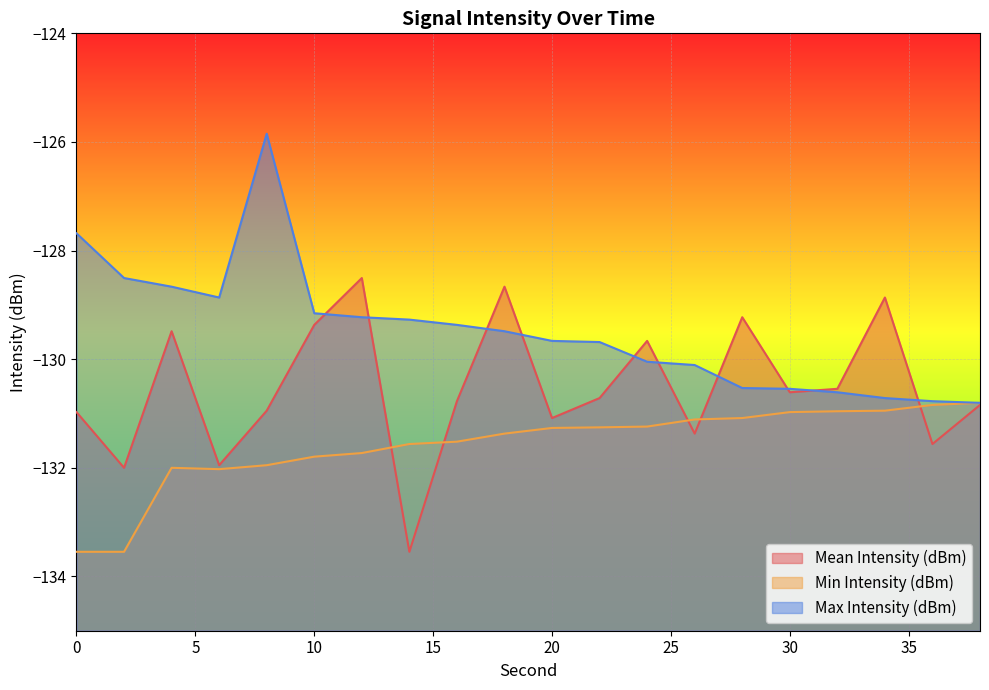

True or false: Min Intensity (dBm) and Max Intensity (dBm) intersect in this chart.

False